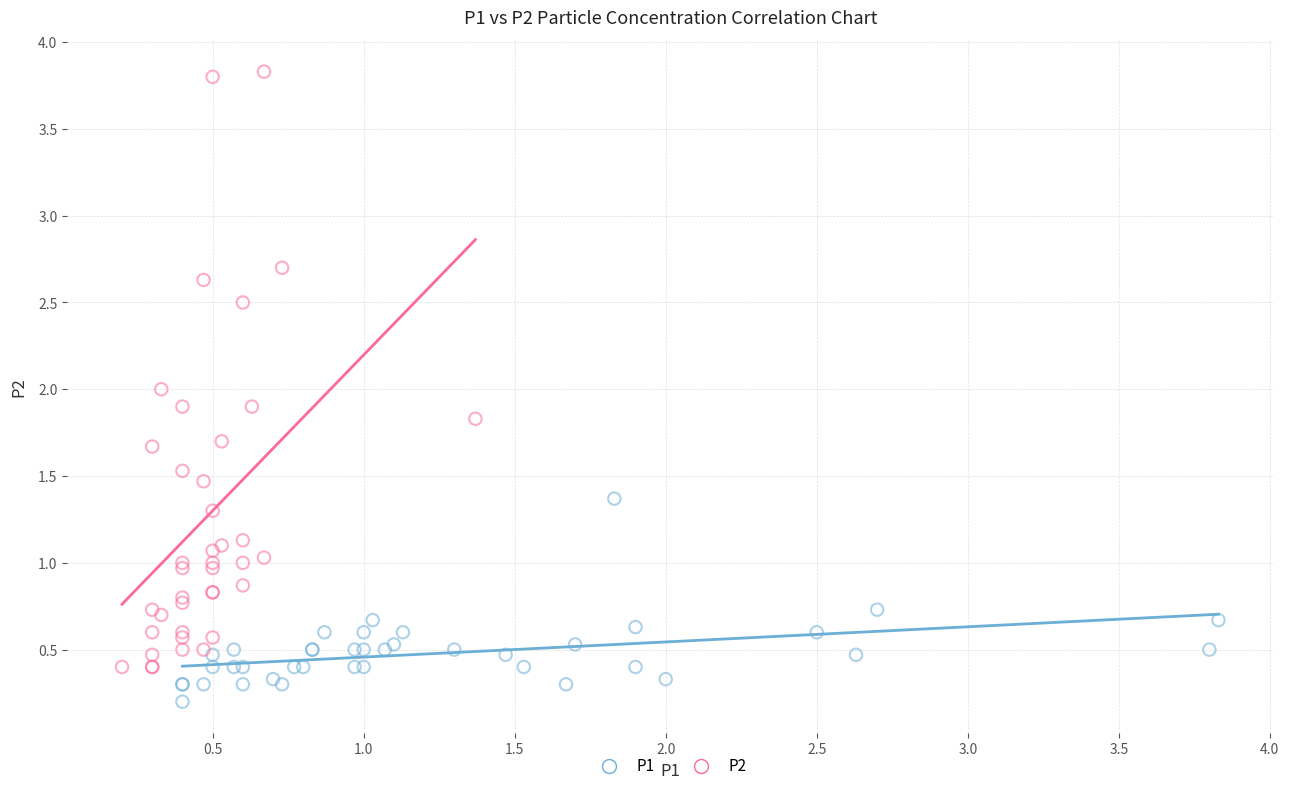

Which series has the widest spread of Y values?

P2